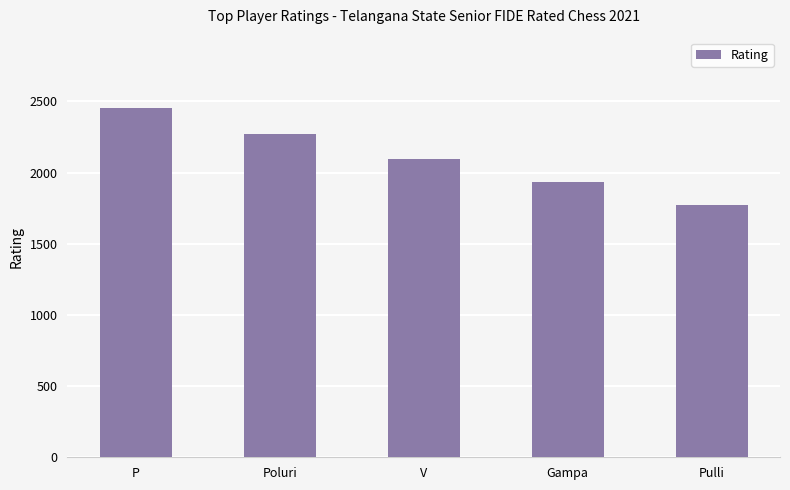

What is the difference between the maximum and minimum values?

681